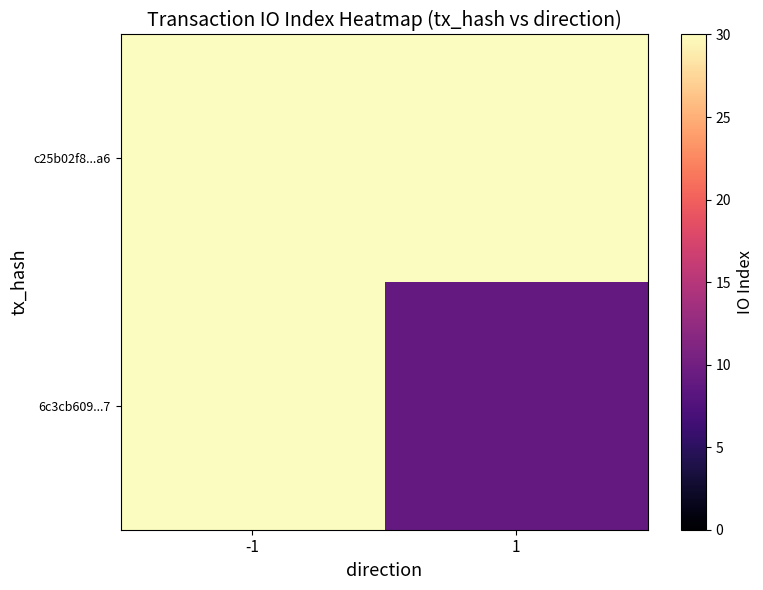

Which series has the largest total across all categories?

c25b02f8...a6